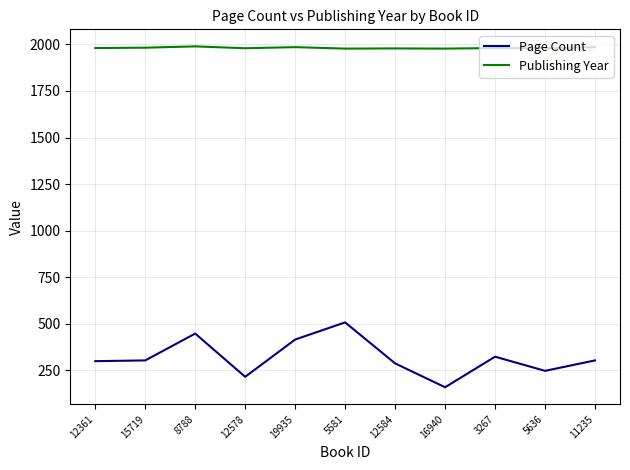

What is the minimum value shown in the chart?

160